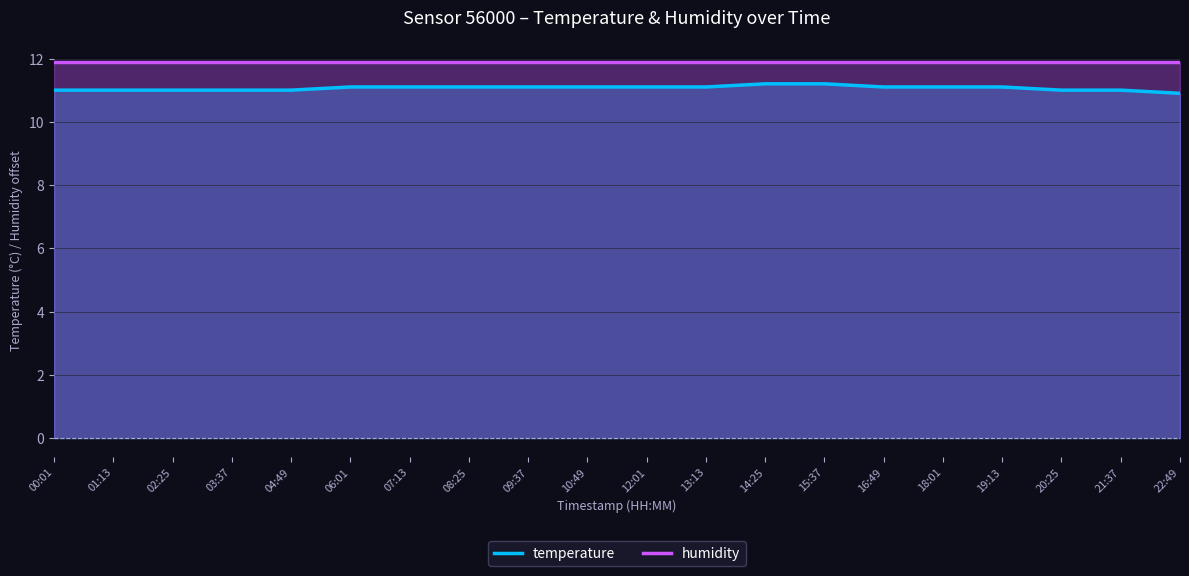

Rank the series at 12:01 from lowest to highest value.

temperature, humidity